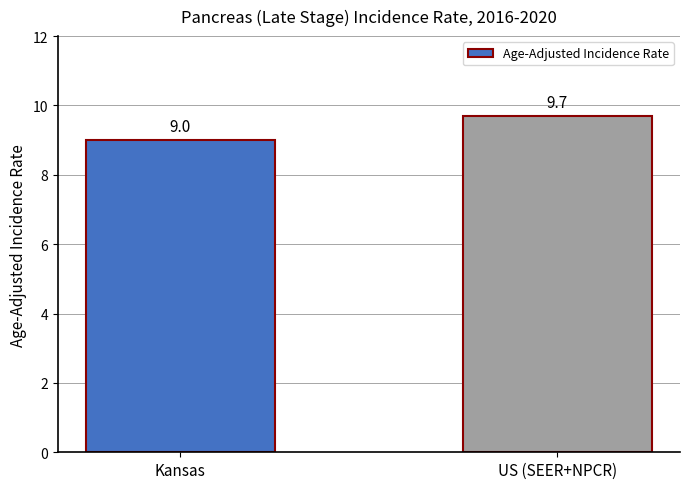

What is the value of the 1st bar from the left?

9.0